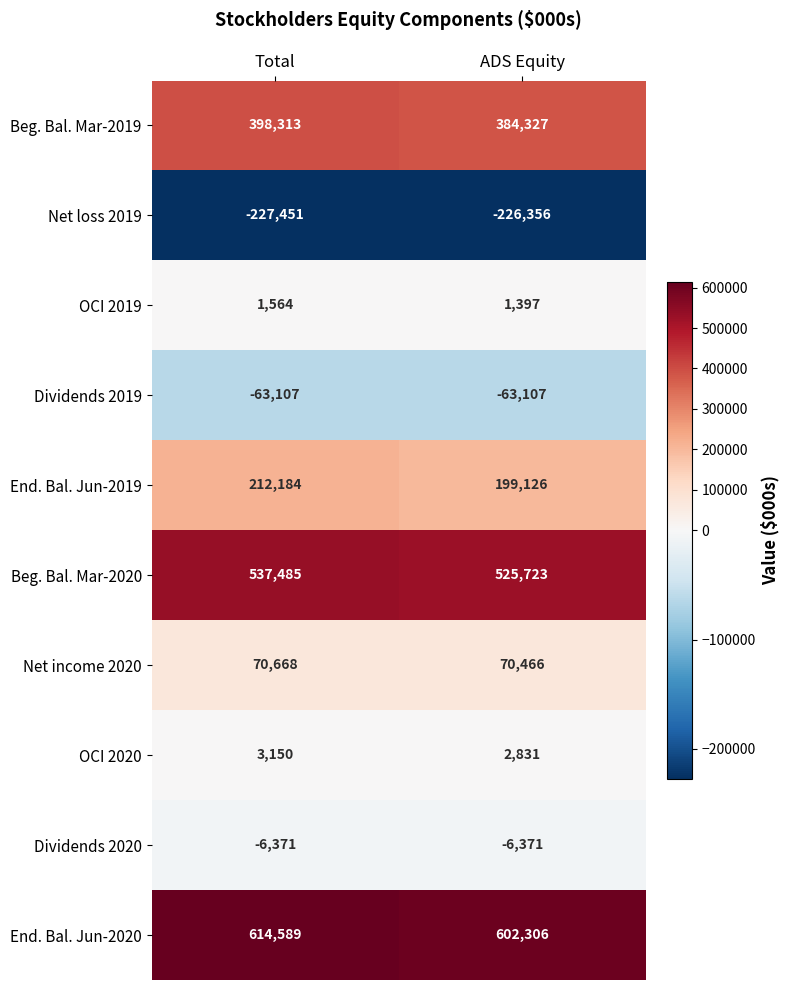

What is the smallest value displayed?

-227451